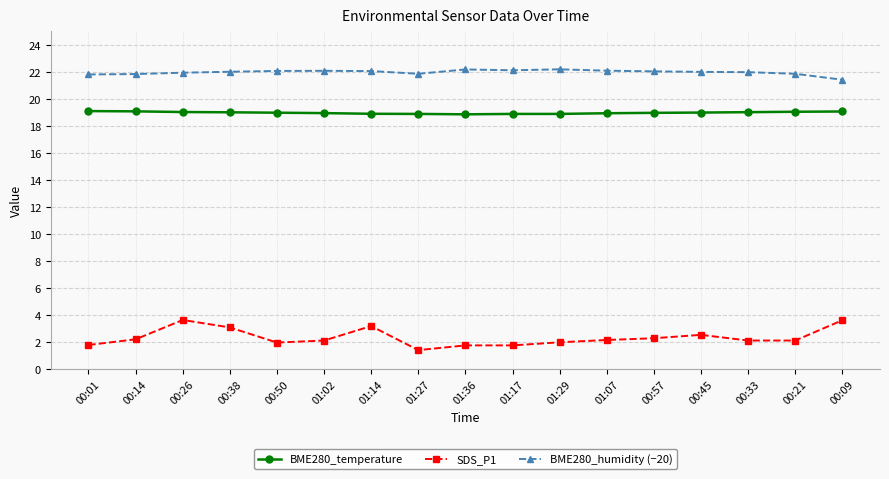

What is the difference between the highest and lowest values at 00:38?

18.9